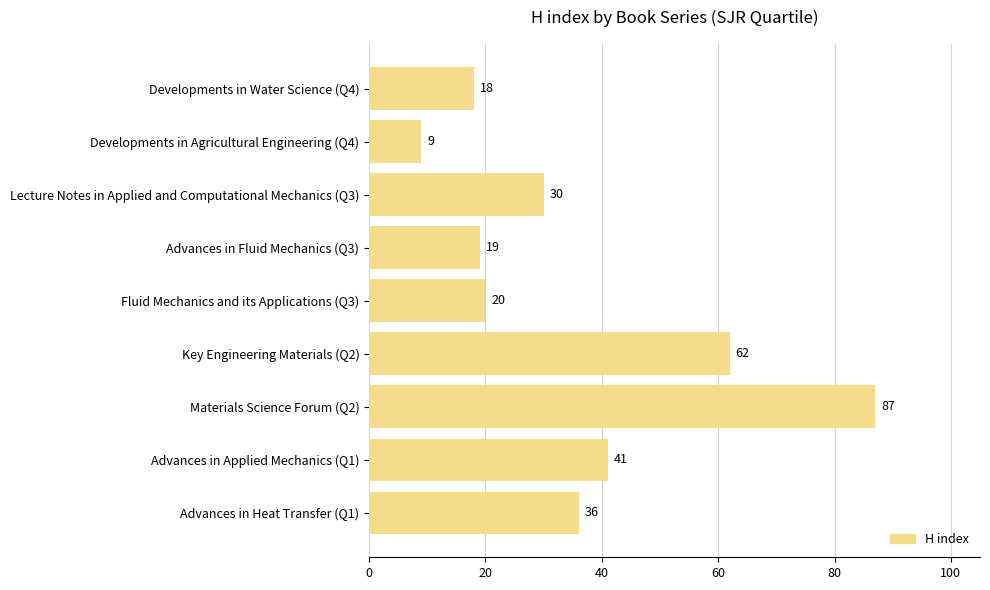

What is the change in value from Advances in Heat Transfer (Q1) to Fluid Mechanics and its Applications (Q3)?

-16